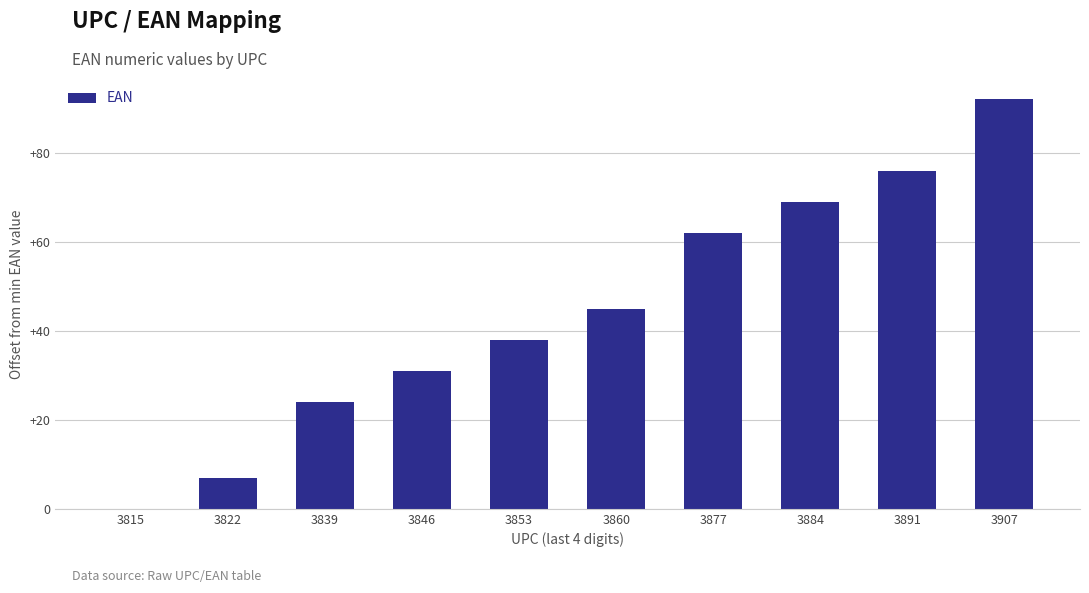

Which has a higher value, 3860 or 3877?

3877